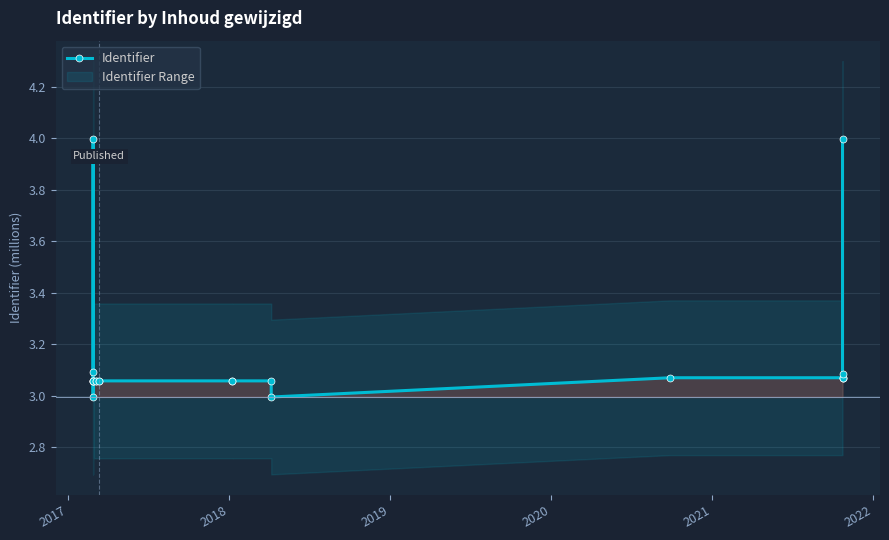

What is the value of the 3rd point from the left?

4.0